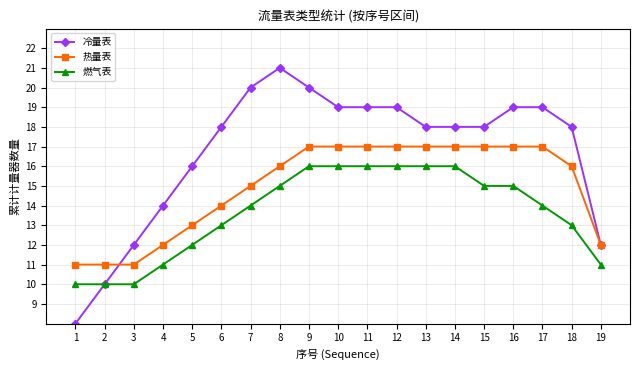

Which series has the widest spread of values?

冷量表